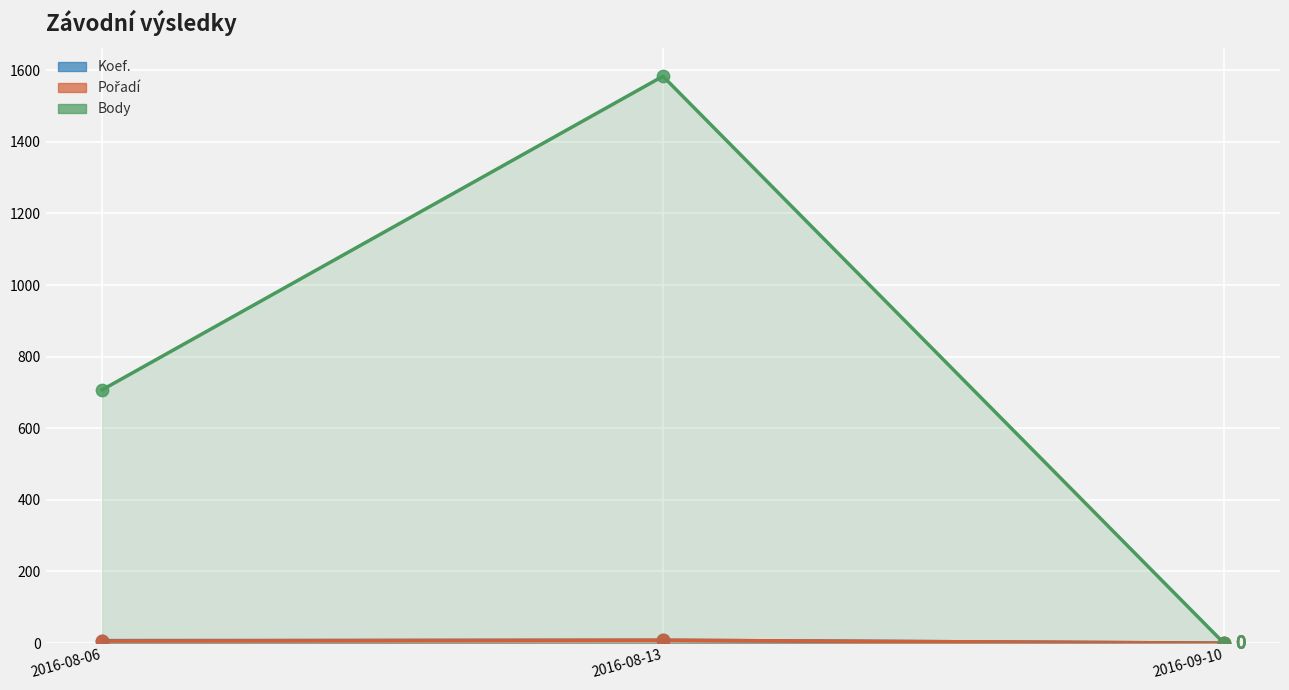

What are all the series names shown in the legend?

Koef., Pořadí, Body